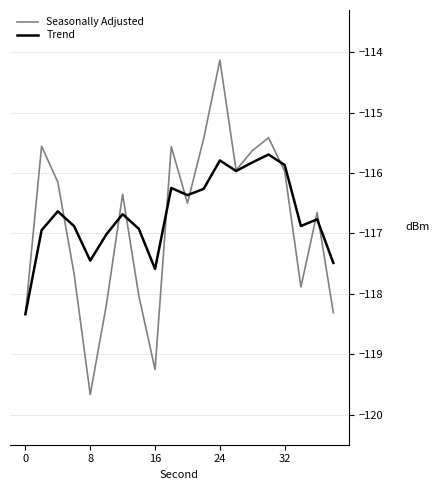

List the series in order of their peak value, lowest first.

Trend, Seasonally Adjusted